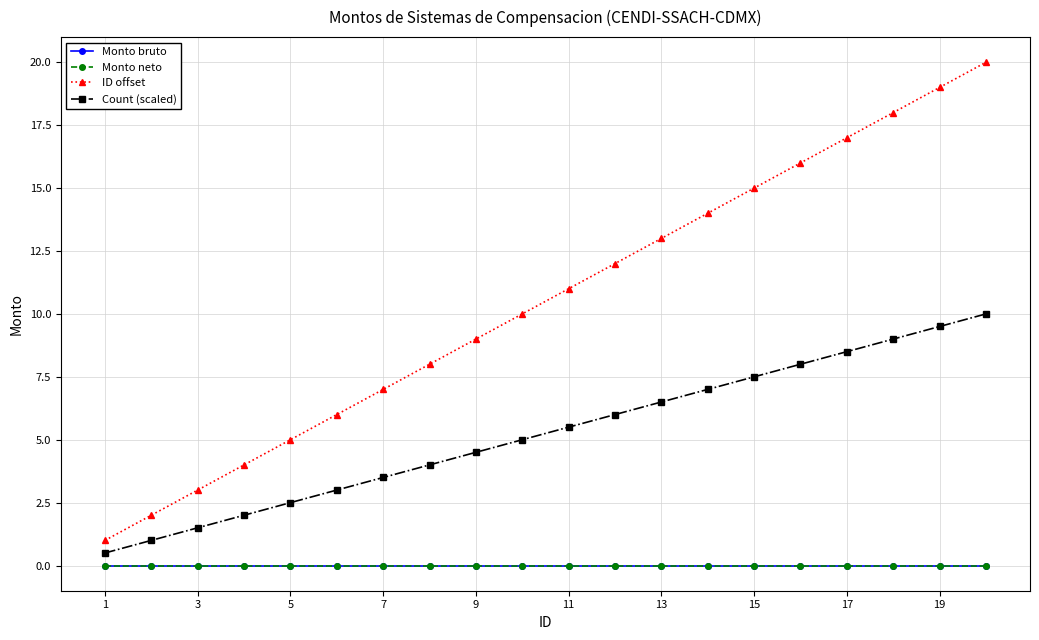

Does the chart display data point markers on the line(s)?

Yes